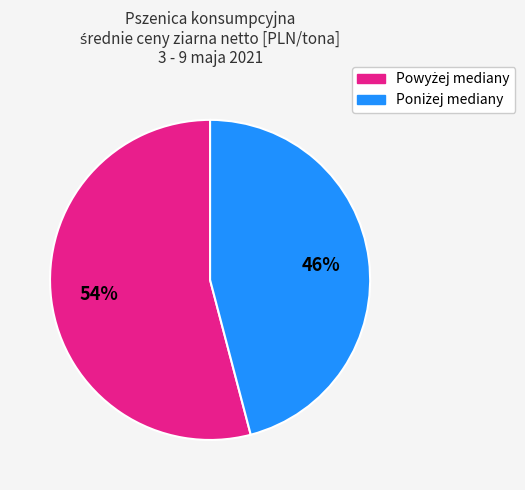

Count the number of slices in the pie.

2